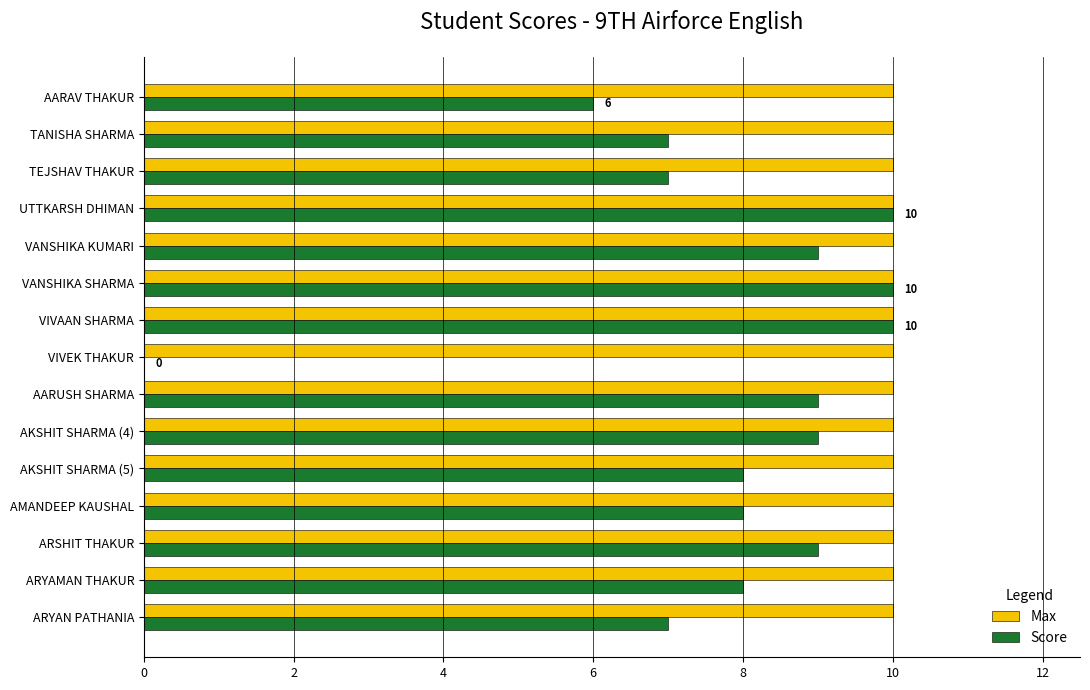

Which series has the widest spread of values?

Score